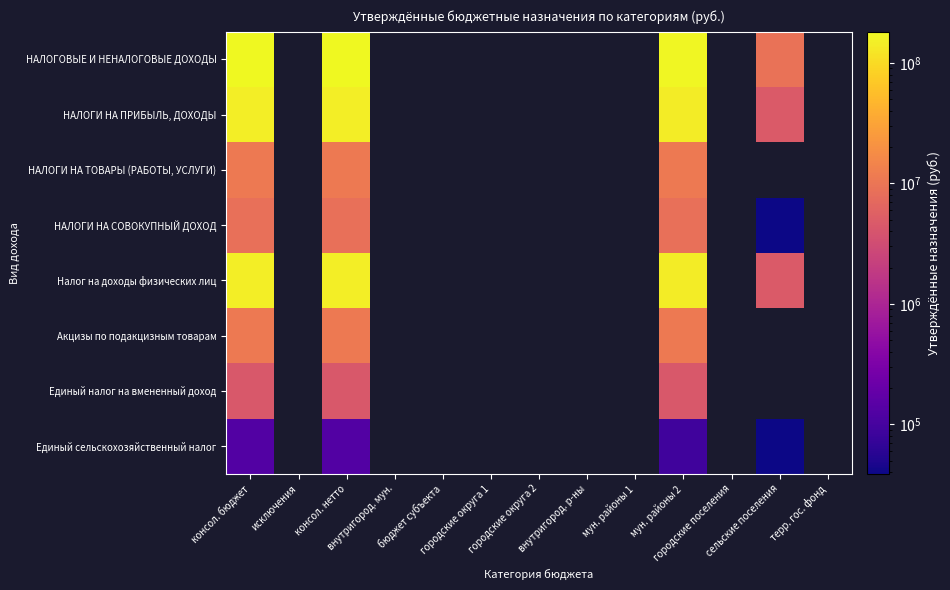

Which label corresponds to the smallest value in the chart?

сельские поселения